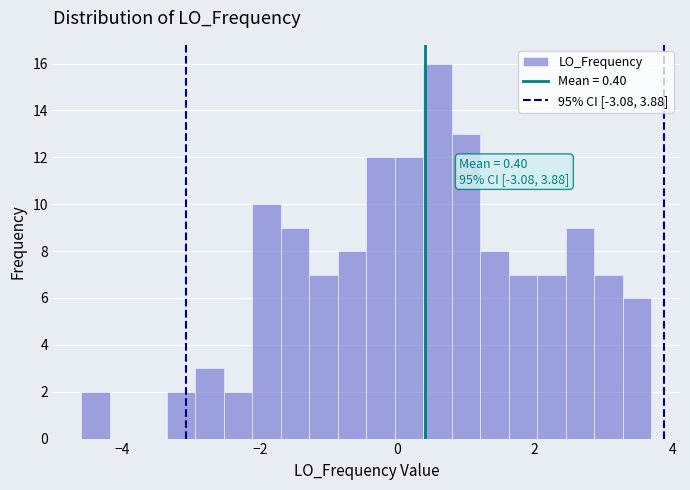

Read against the x-axis, roughly where is the centre of the tallest bar?

0.6